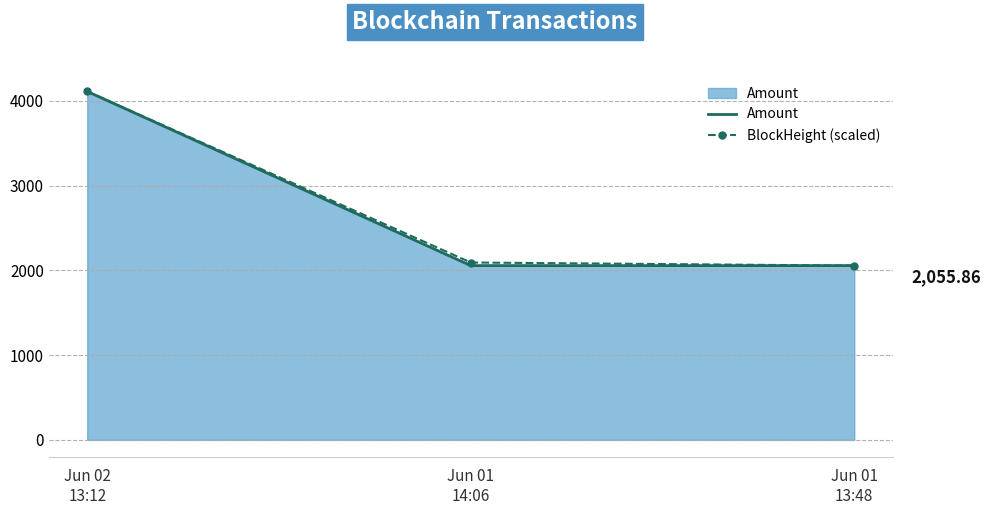

What are all the series names shown in the legend?

Amount, BlockHeight (scaled)